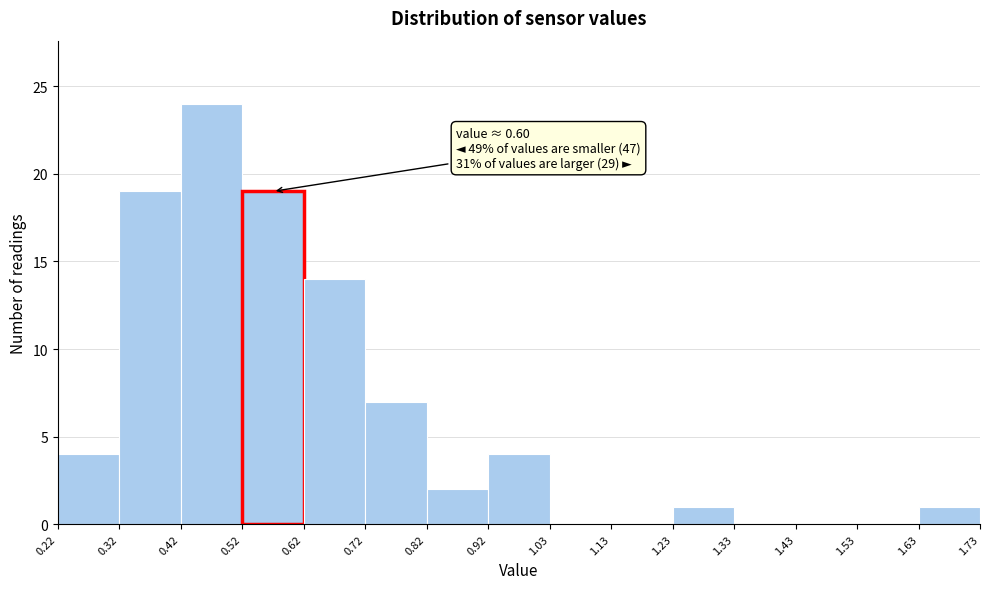

Which range on the x-axis has the tallest bar?

0.42 to 0.52